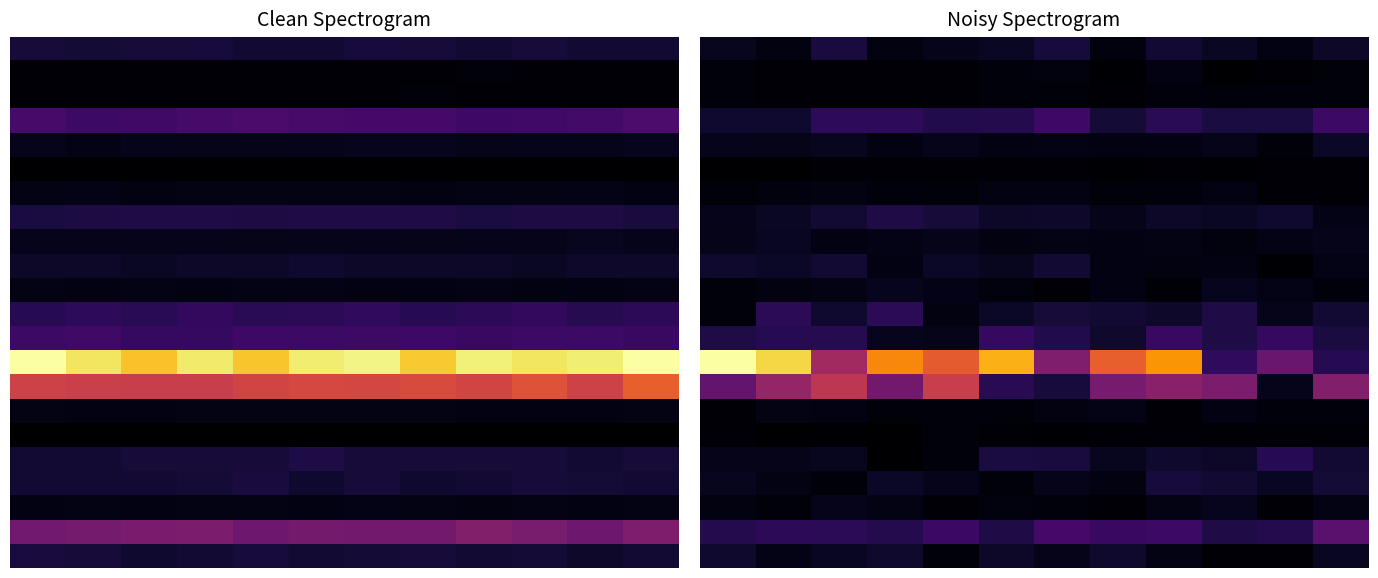

At how many categories does at least one series exceed 769?

8